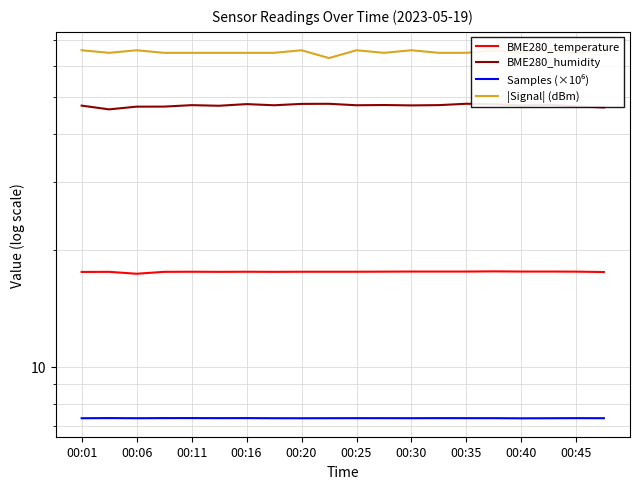

Which category has the lowest value in the Samples (×10⁶) series?

00:40